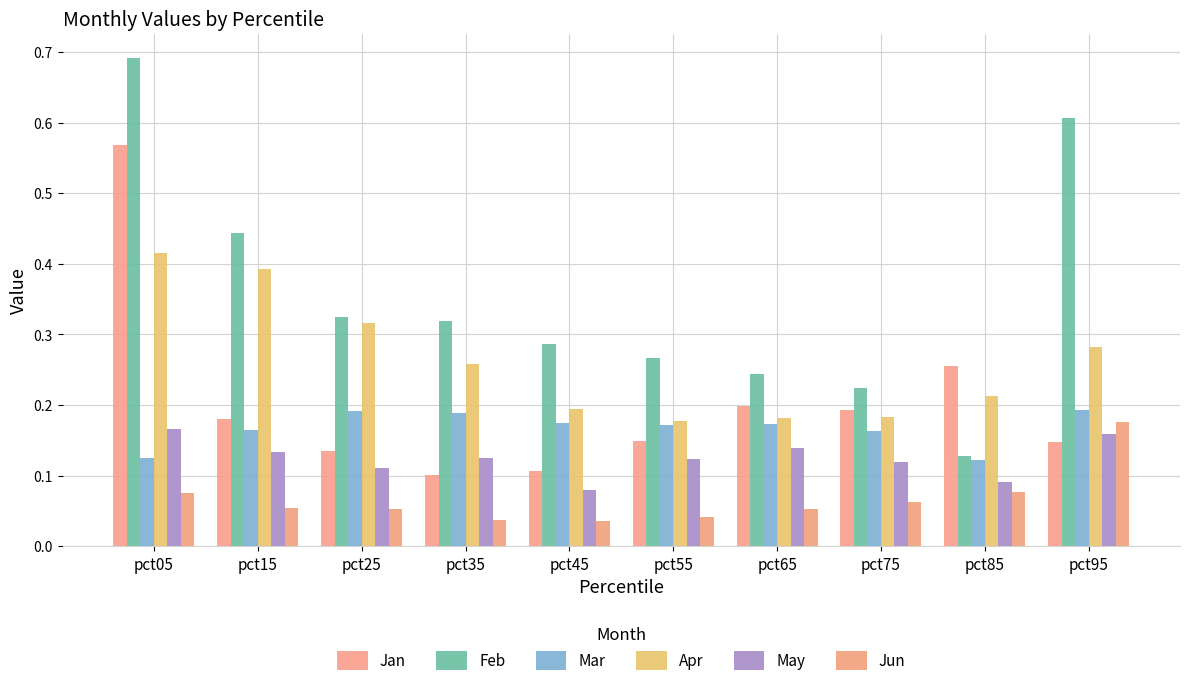

How many bars are there in each group?

6